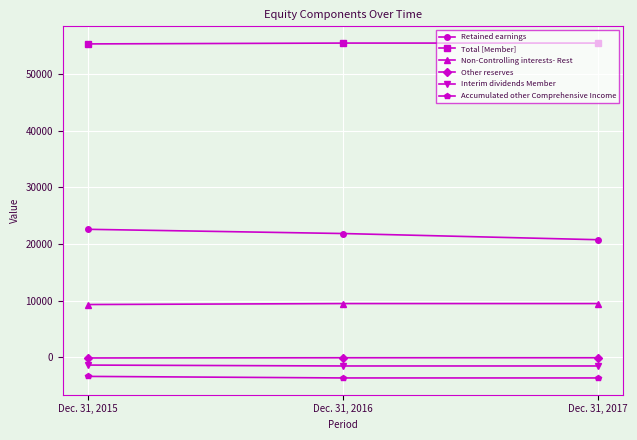

What is the maximum value for Accumulated other Comprehensive Income?

-3349